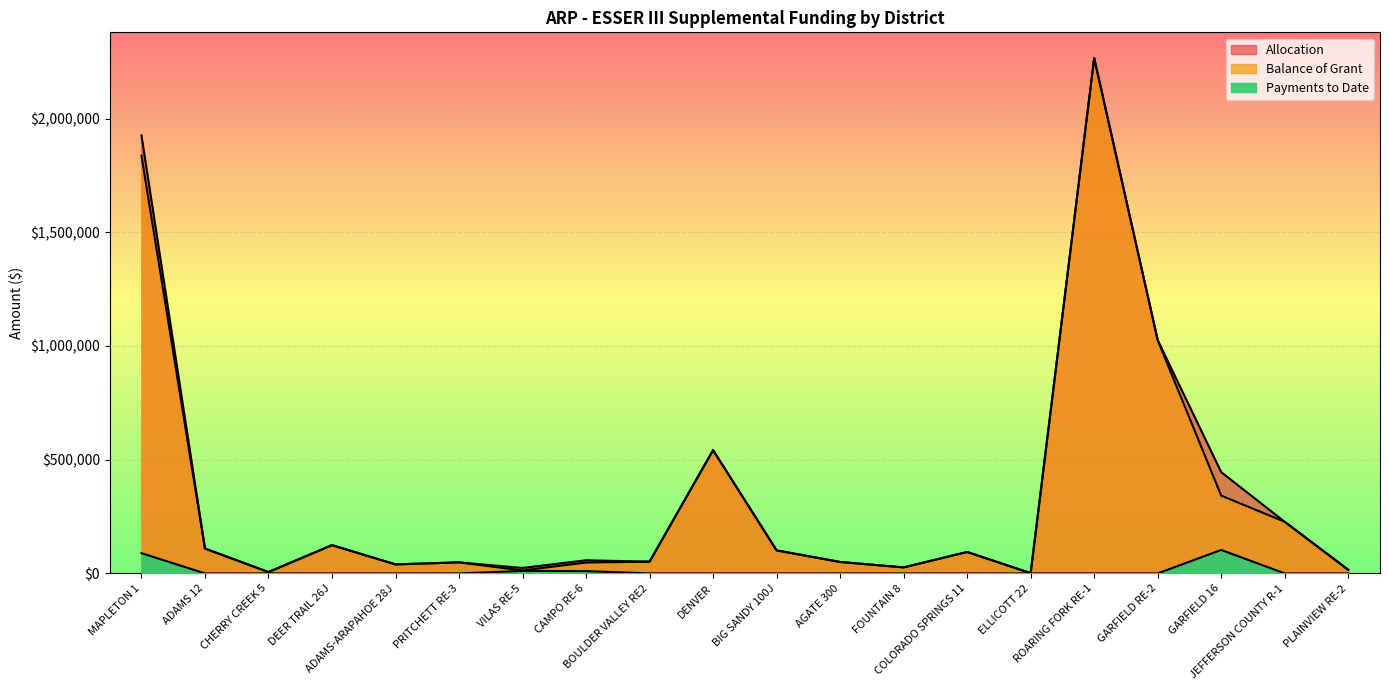

True or false: Payments to Date and Allocation intersect in this chart.

False